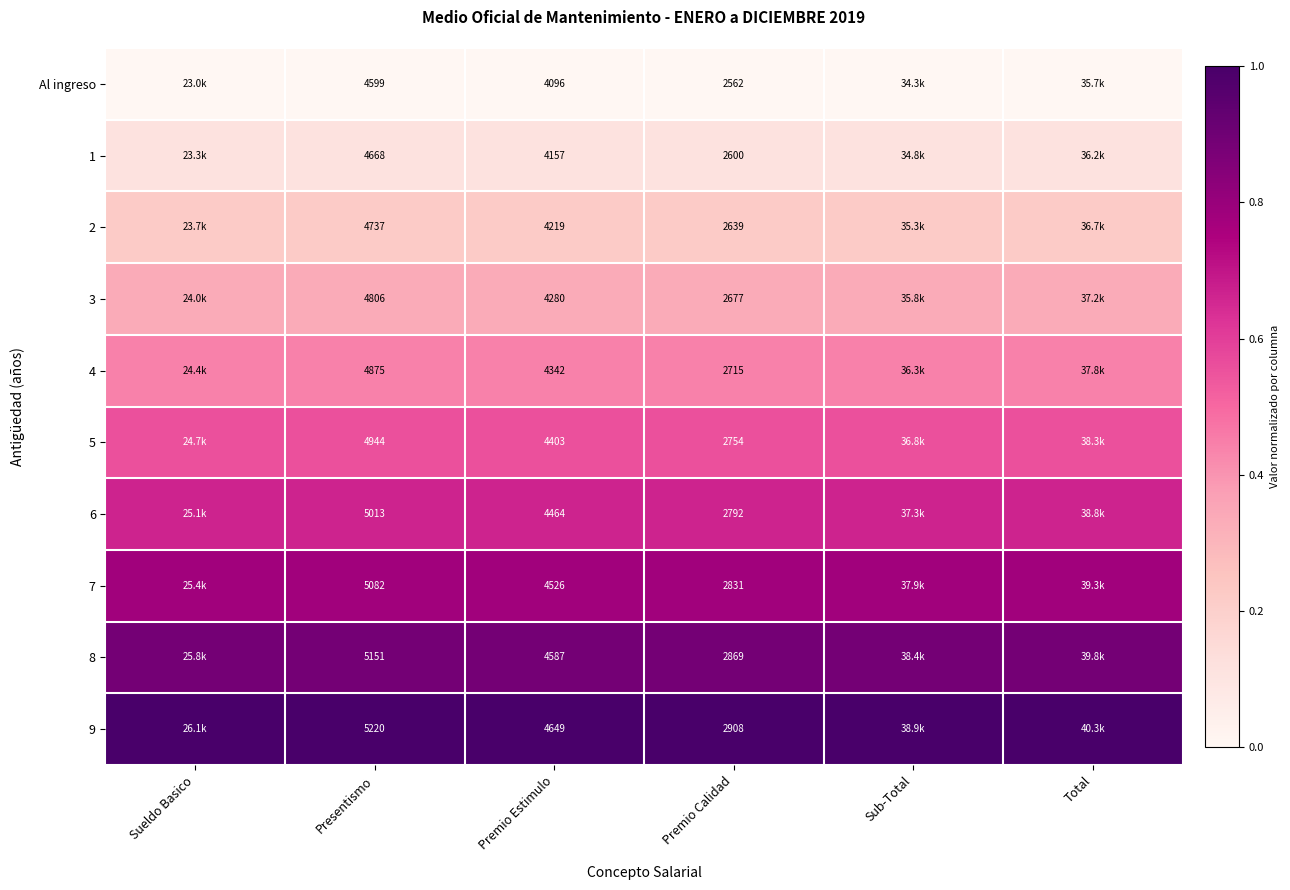

What value does the 5 series have at Total?

0.6